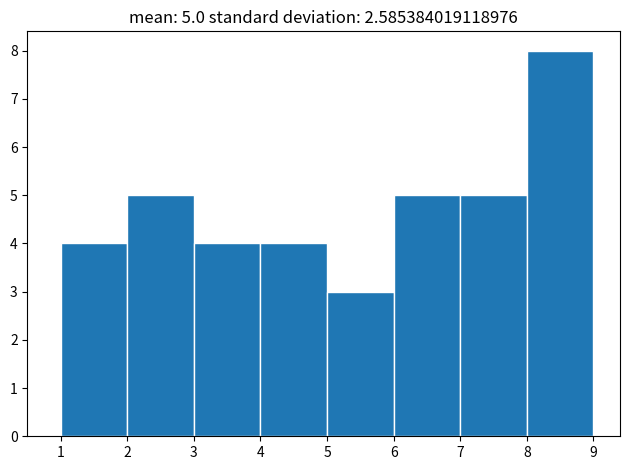

Which range on the x-axis has the tallest bar?

8 to 9